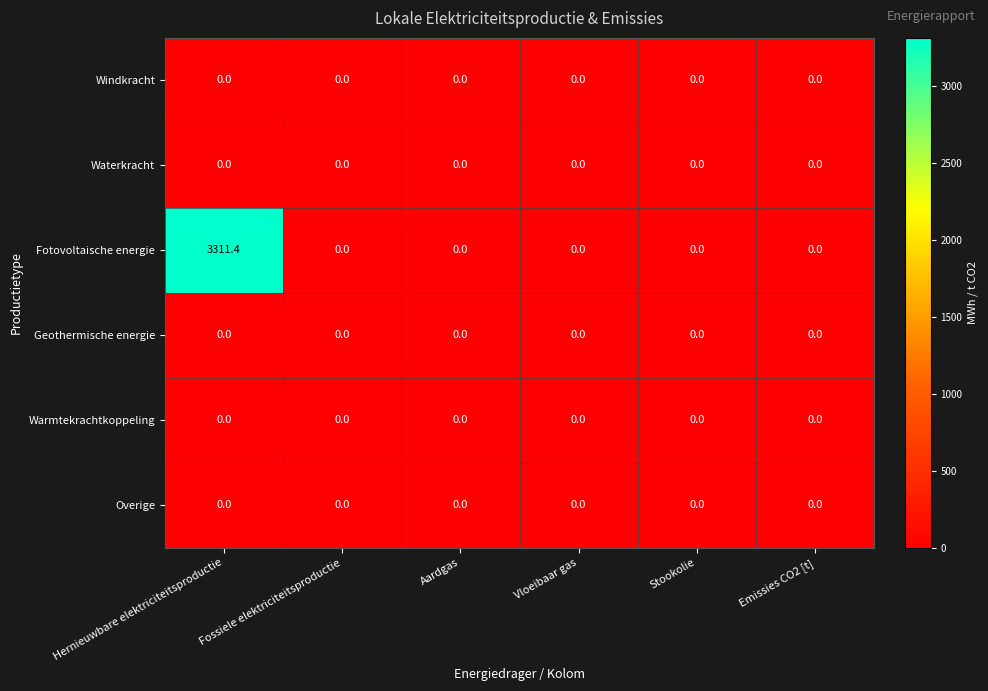

Which category has the highest value across all series?

Hernieuwbare elektriciteitsproductie